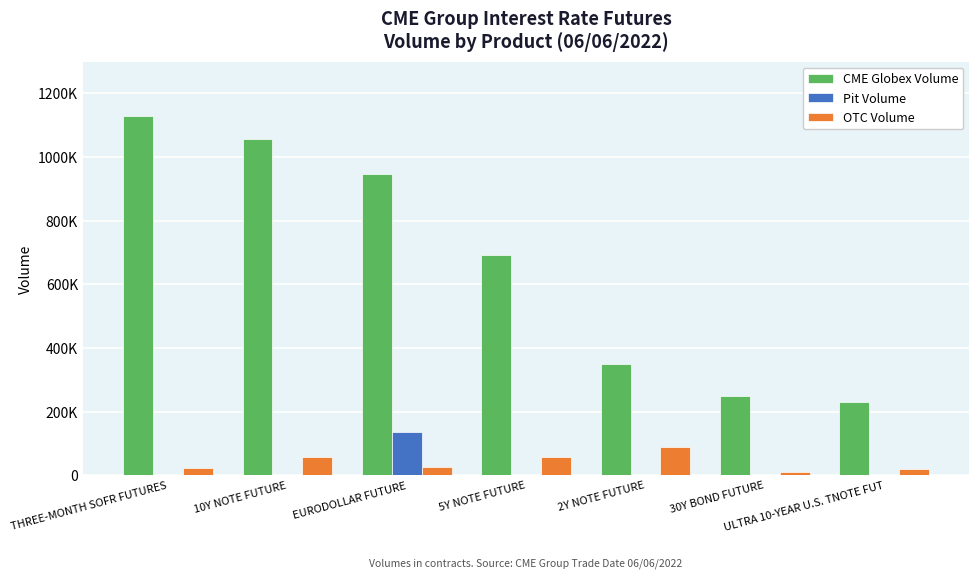

Reading left to right, extract all data points from this chart.

CME Globex Volume: THREE-MONTH SOFR FUTURES=1129943	10Y NOTE FUTURE=1055734	EURODOLLAR FUTURE=946400	5Y NOTE FUTURE=691707	2Y NOTE FUTURE=350630	30Y BOND FUTURE=248186	ULTRA 10-YEAR U.S. TNOTE FUT=229410
Pit Volume: THREE-MONTH SOFR FUTURES=218	10Y NOTE FUTURE=0	EURODOLLAR FUTURE=137138	5Y NOTE FUTURE=0	2Y NOTE FUTURE=0	30Y BOND FUTURE=0	ULTRA 10-YEAR U.S. TNOTE FUT=0
OTC Volume: THREE-MONTH SOFR FUTURES=22201	10Y NOTE FUTURE=56787	EURODOLLAR FUTURE=26300	5Y NOTE FUTURE=57378	2Y NOTE FUTURE=88712	30Y BOND FUTURE=12021	ULTRA 10-YEAR U.S. TNOTE FUT=21119